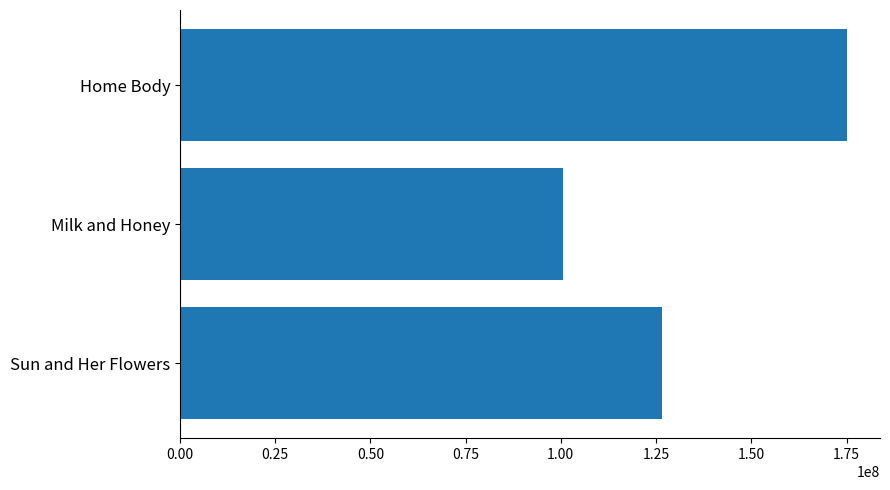

List the labels in order of value, smallest first.

Milk and Honey, Sun and Her Flowers, Home Body